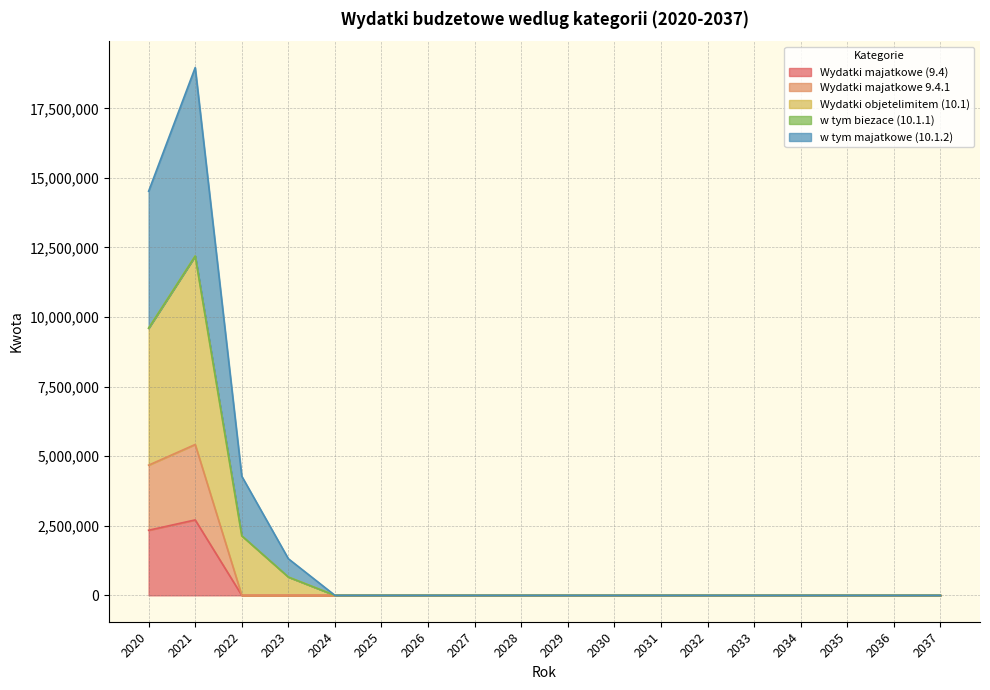

Which category has the lowest value in the w tym majatkowe (10.1.2) series?

2024